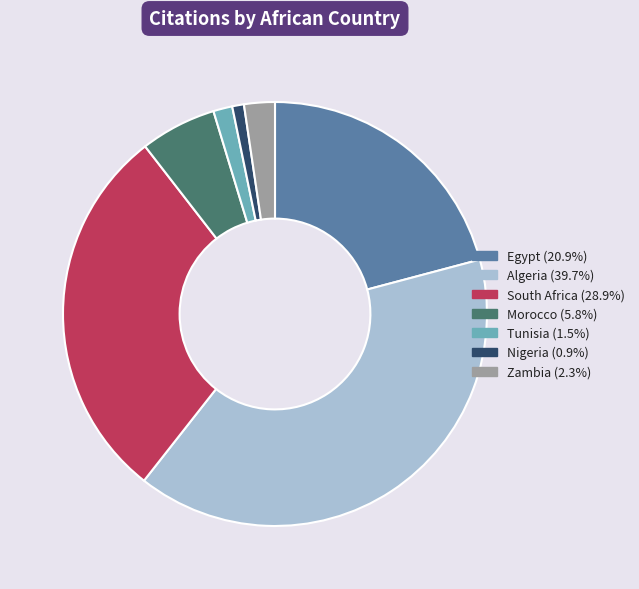

Is the sum of Morocco (5.8%) and Tunisia (1.5%) greater than half?

No